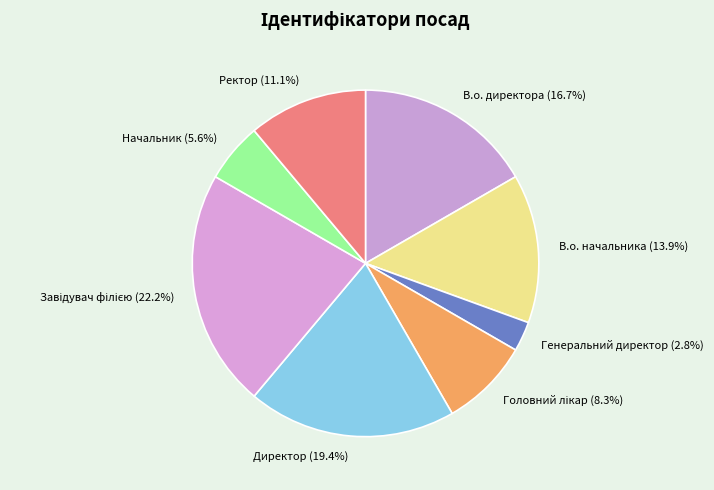

What is the ratio of the value at В.о. директора to the value at Директор?

0.9